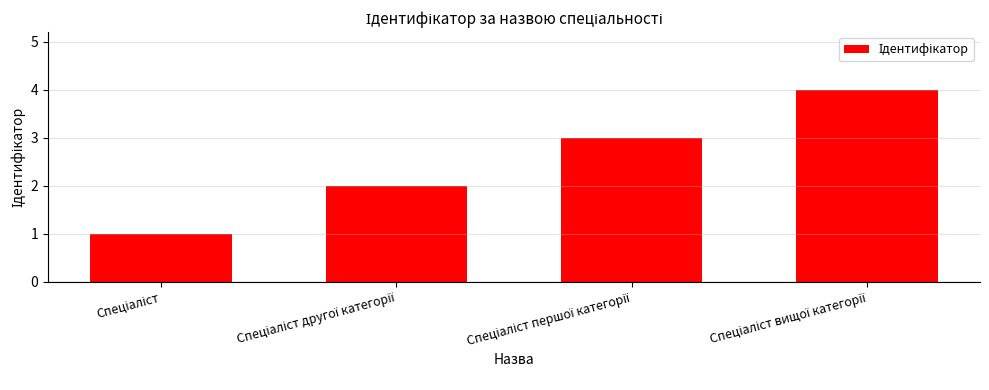

What is the greatest value displayed?

4